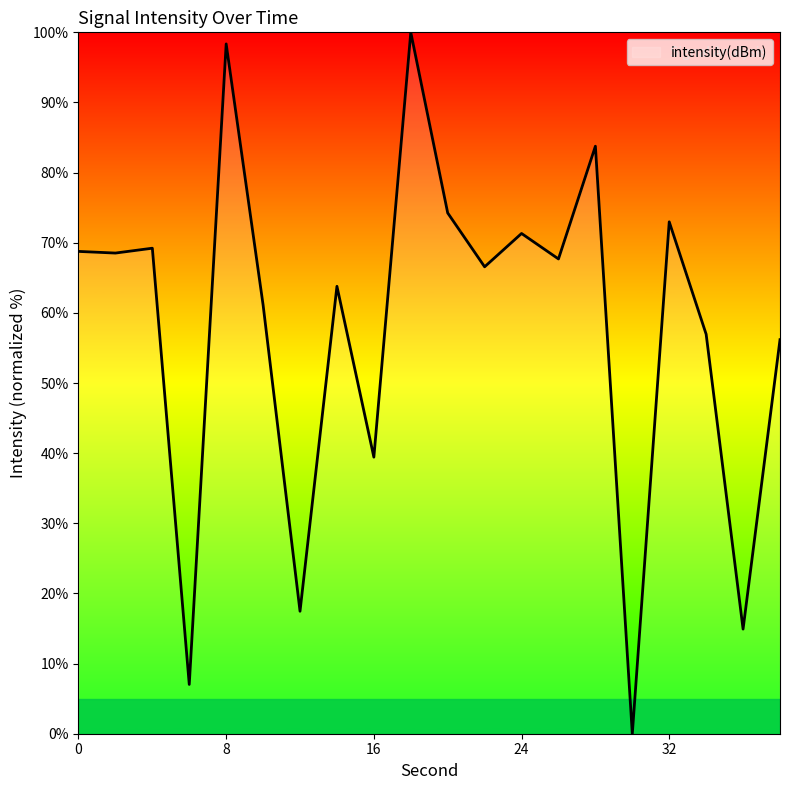

Is this an area chart (filled region under the line)?

No